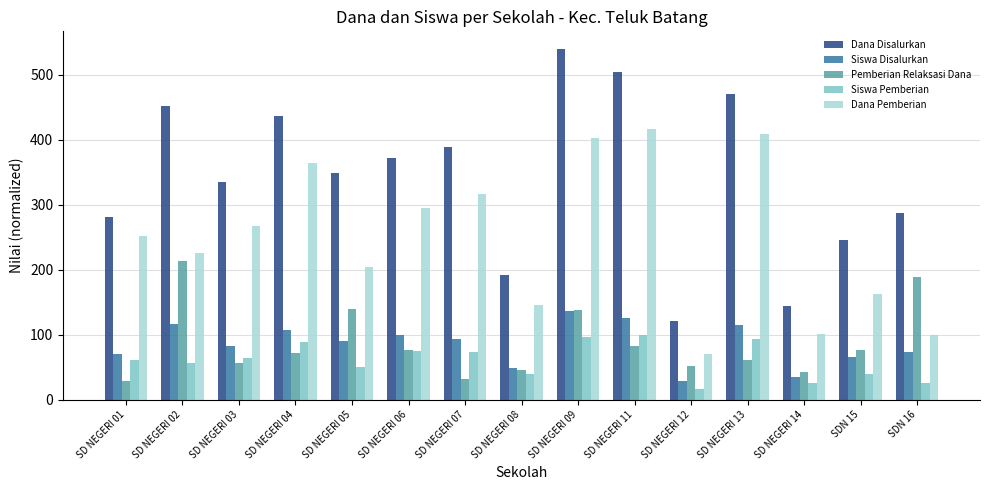

What is the sum of all Dana Disalurkan values?

5118.8